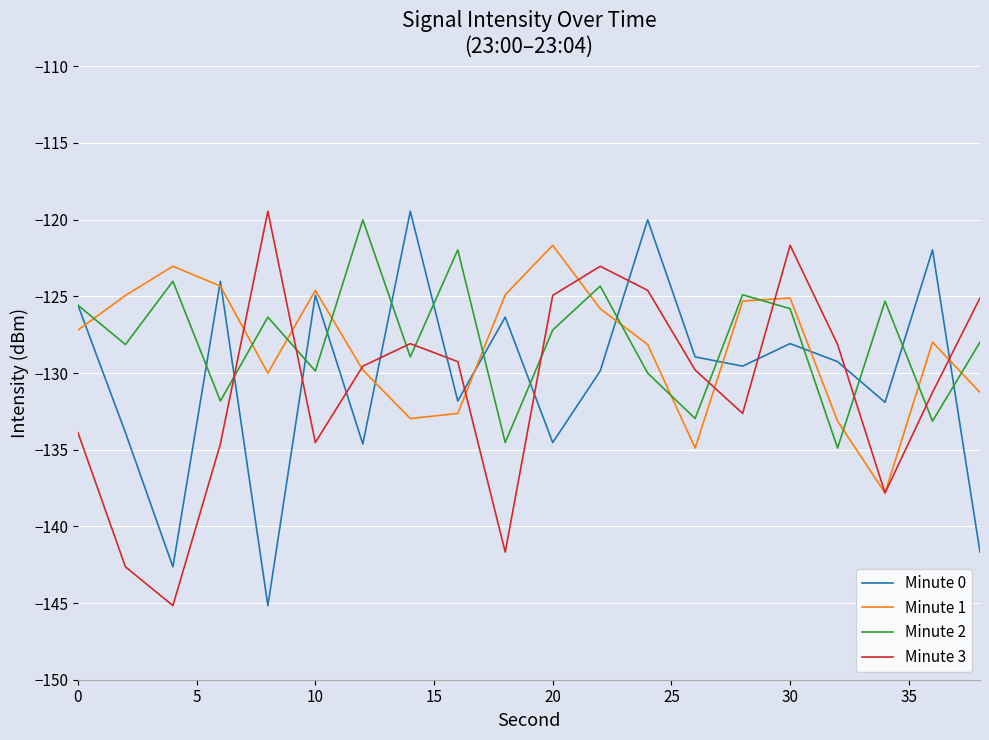

How many interior local peaks does the Minute 0 series have?

7